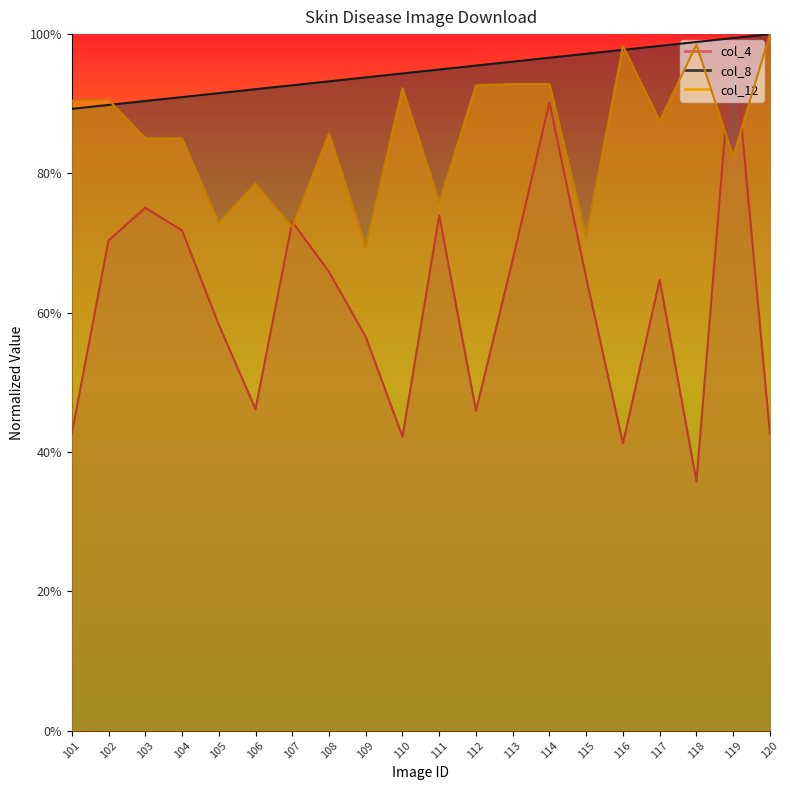

What is the total value across all series at 106?

2.2